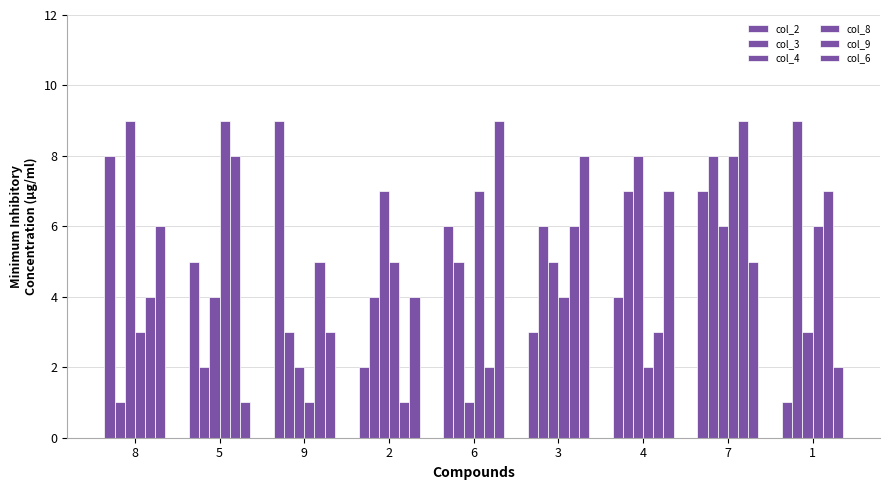

Count the col_4 values in the range 3 to 7.

5